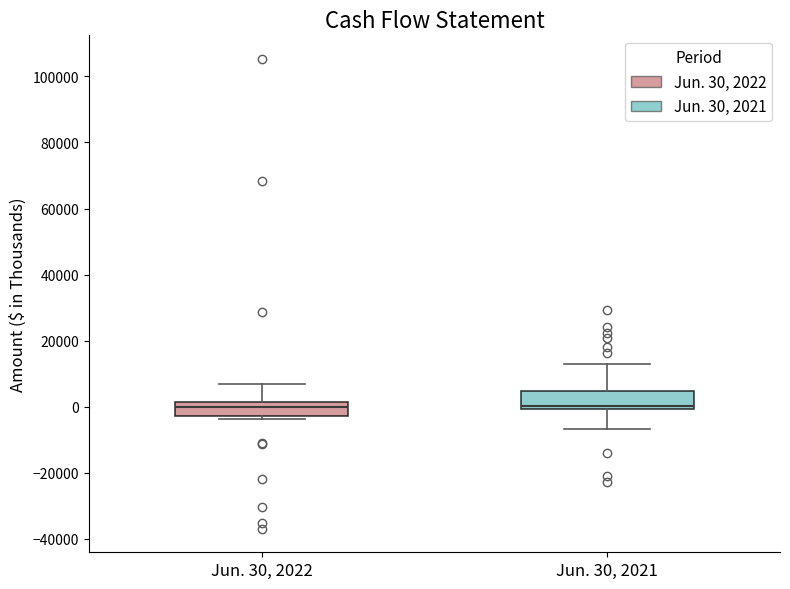

Reading left to right, read every box against the y-axis: the position of its median line, the range the box covers, and the ends of its whiskers. The values are not printed on the chart, so give them approximately, as read against the axis.

Jun. 30, 2022: median 0, box -2000 to 2000, whiskers -4000 to 6000
Jun. 30, 2021: median 0 (just above the box's lower edge), box 0 to 4000, whiskers -6000 to 12000